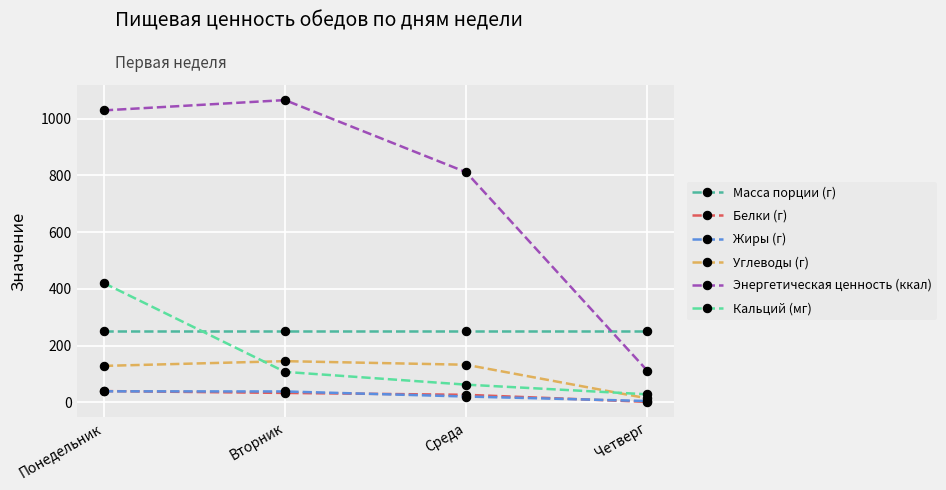

Is this an area chart (filled region under the line)?

No